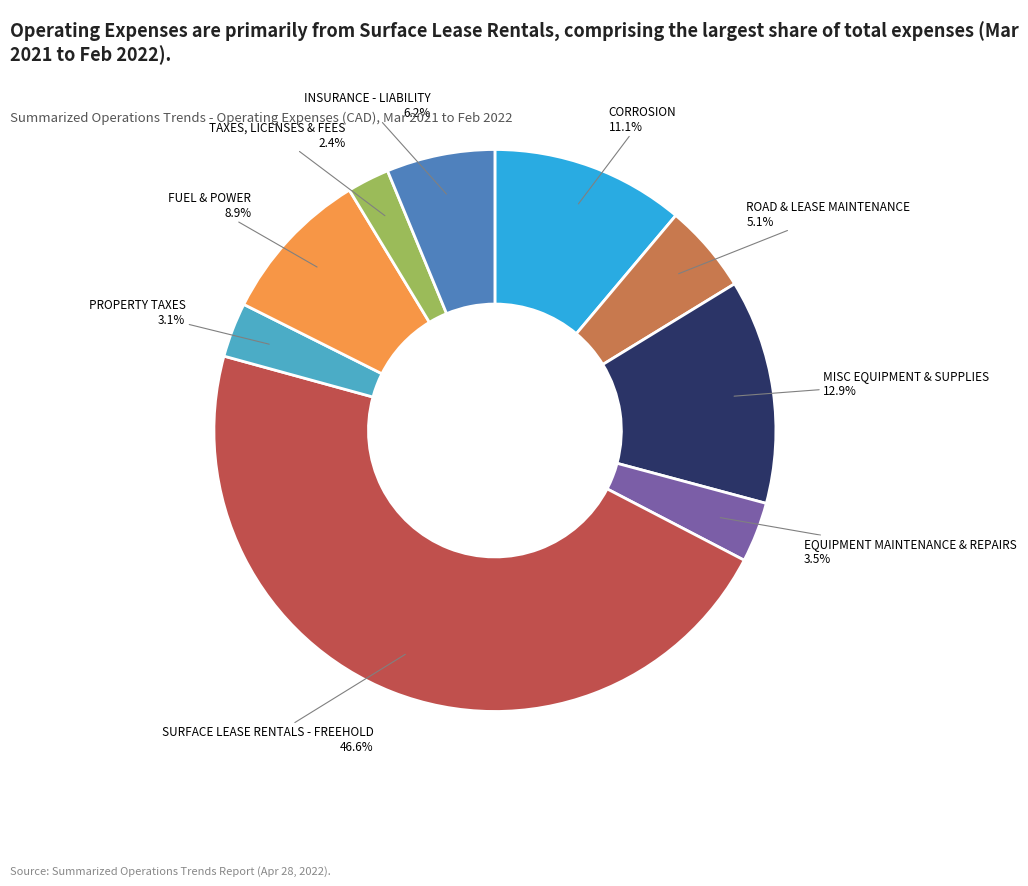

Is there any slice that represents more than half of the pie?

No